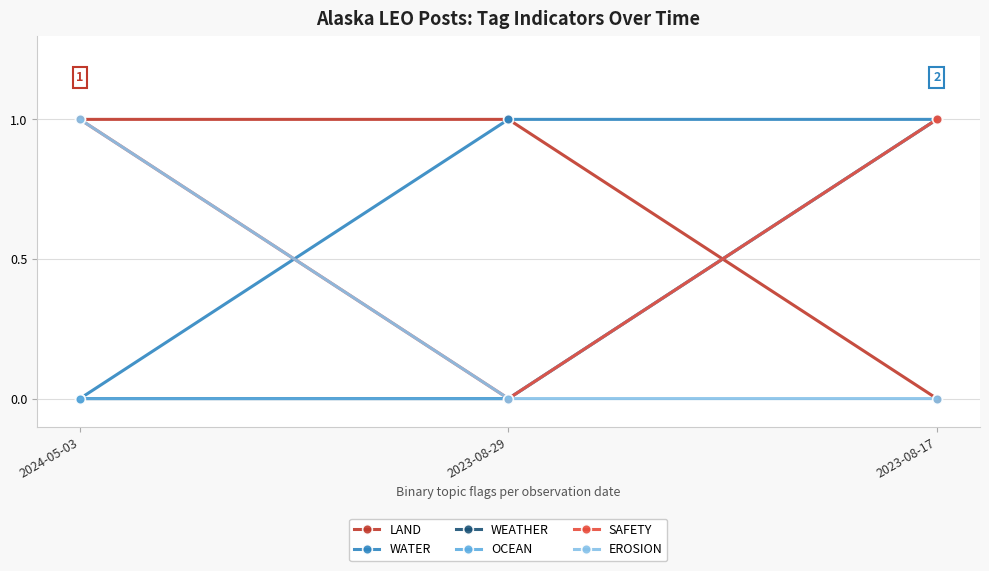

Does the chart have visible grid lines?

Yes